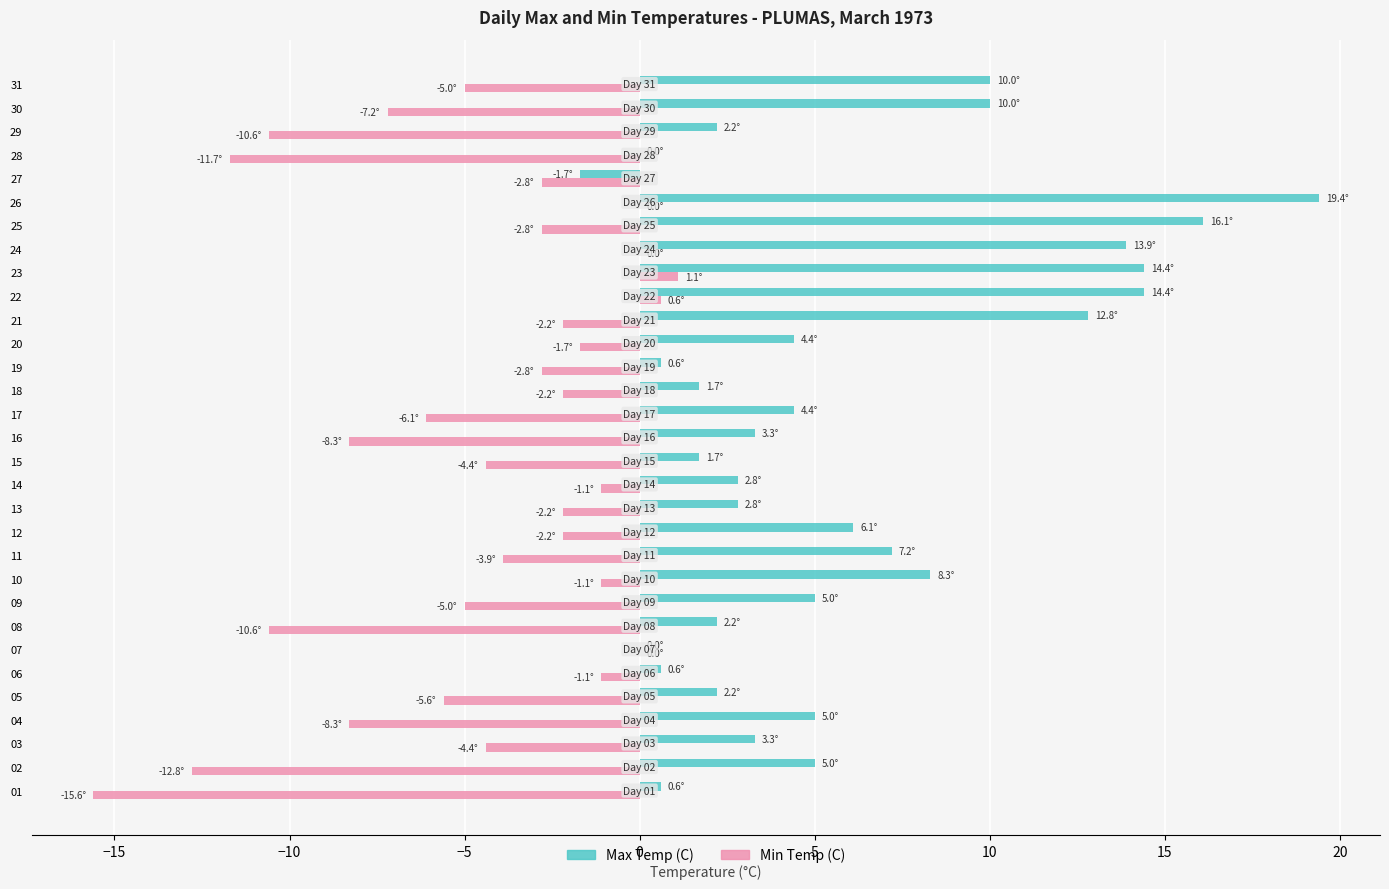

At which label does Max Temp (C) reach its peak?

26